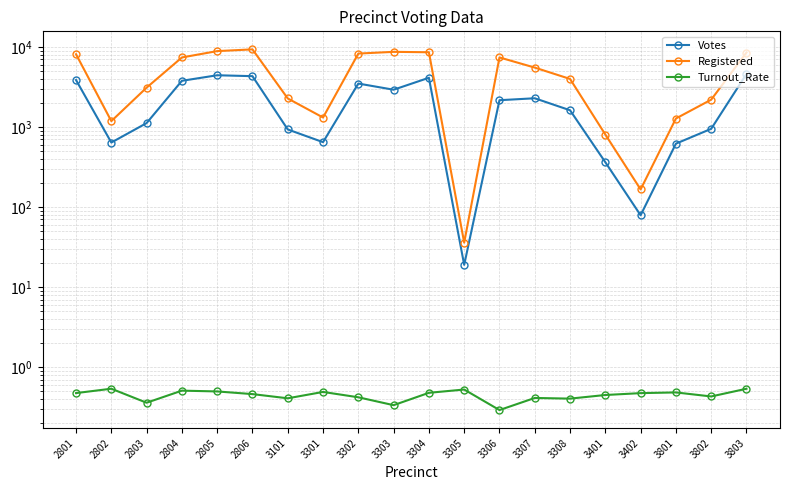

What is the average value of the Turnout_Rate series?

0.5